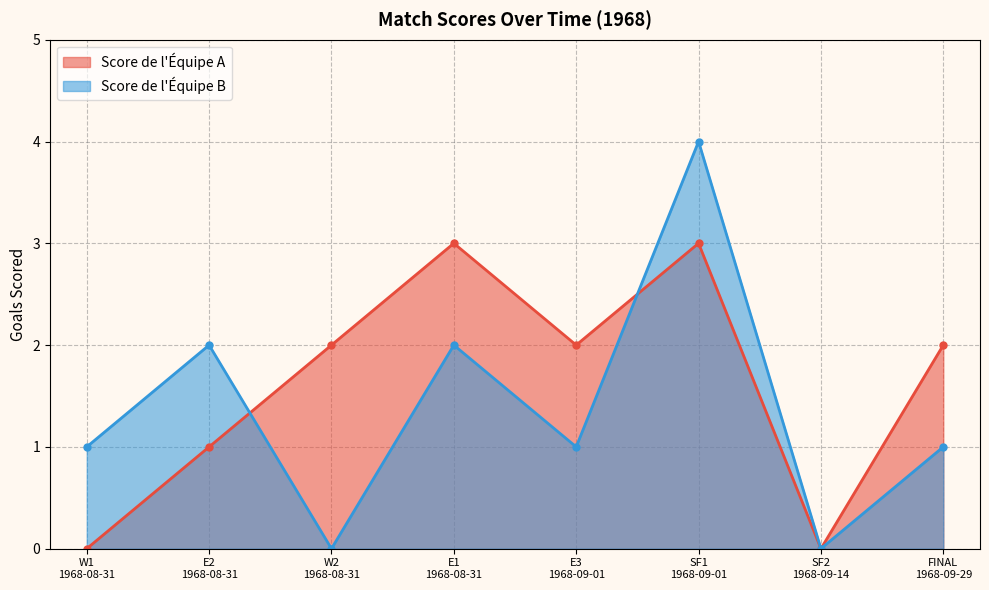

What is the label of the 7th point from the left?

SF2
1968-09-14